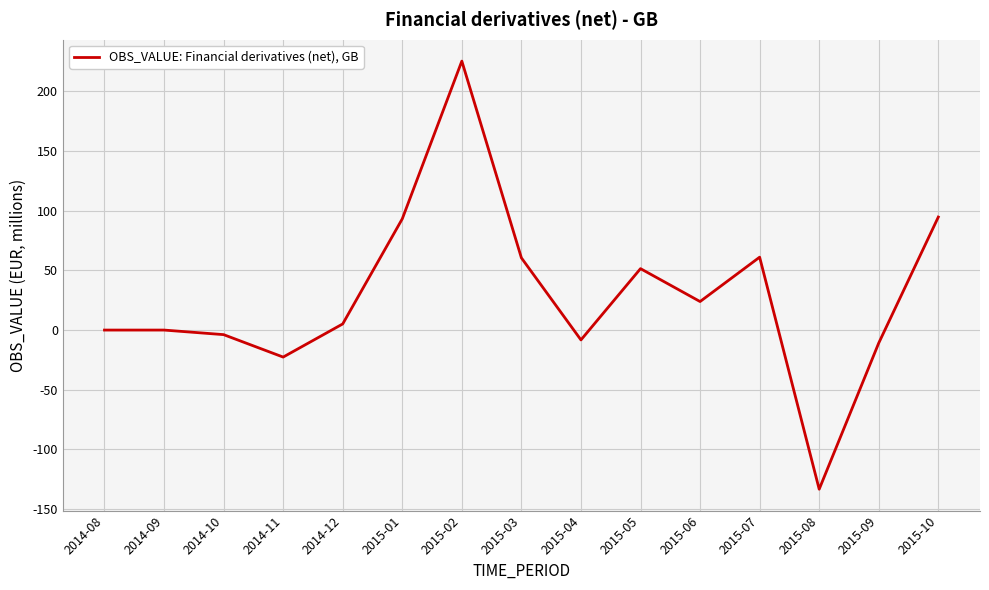

Which label corresponds to the largest value in the chart?

2015-02